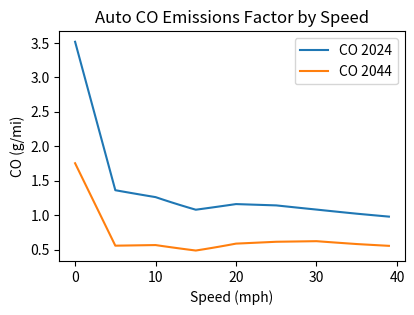

True or false: CO 2024 and CO 2044 intersect in this chart.

False